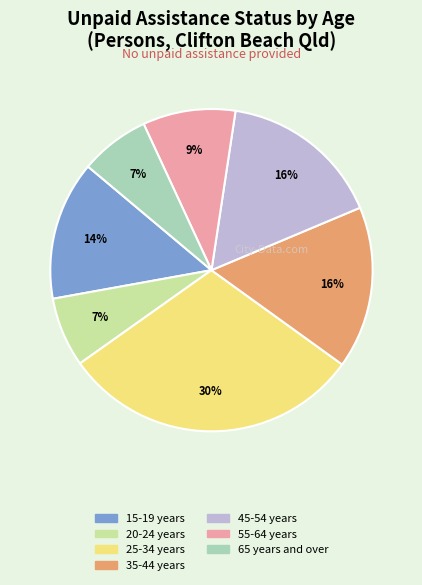

The 15-19 years slice represents 14% of the pie. True or false?

True